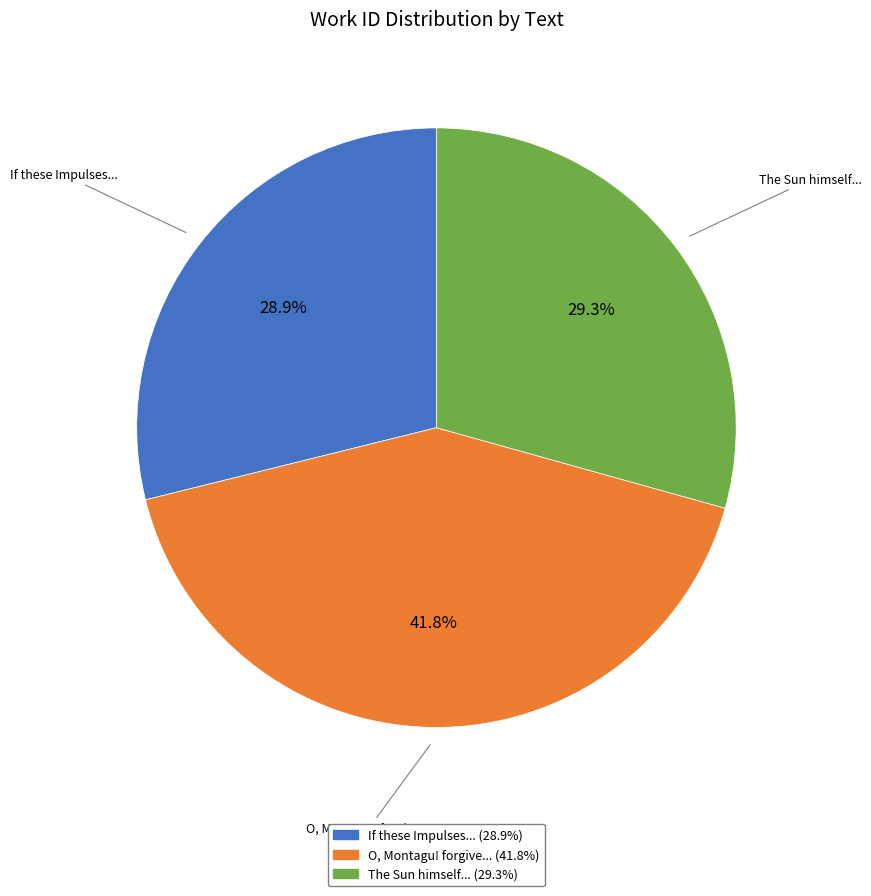

Is there a majority slice in this chart?

No